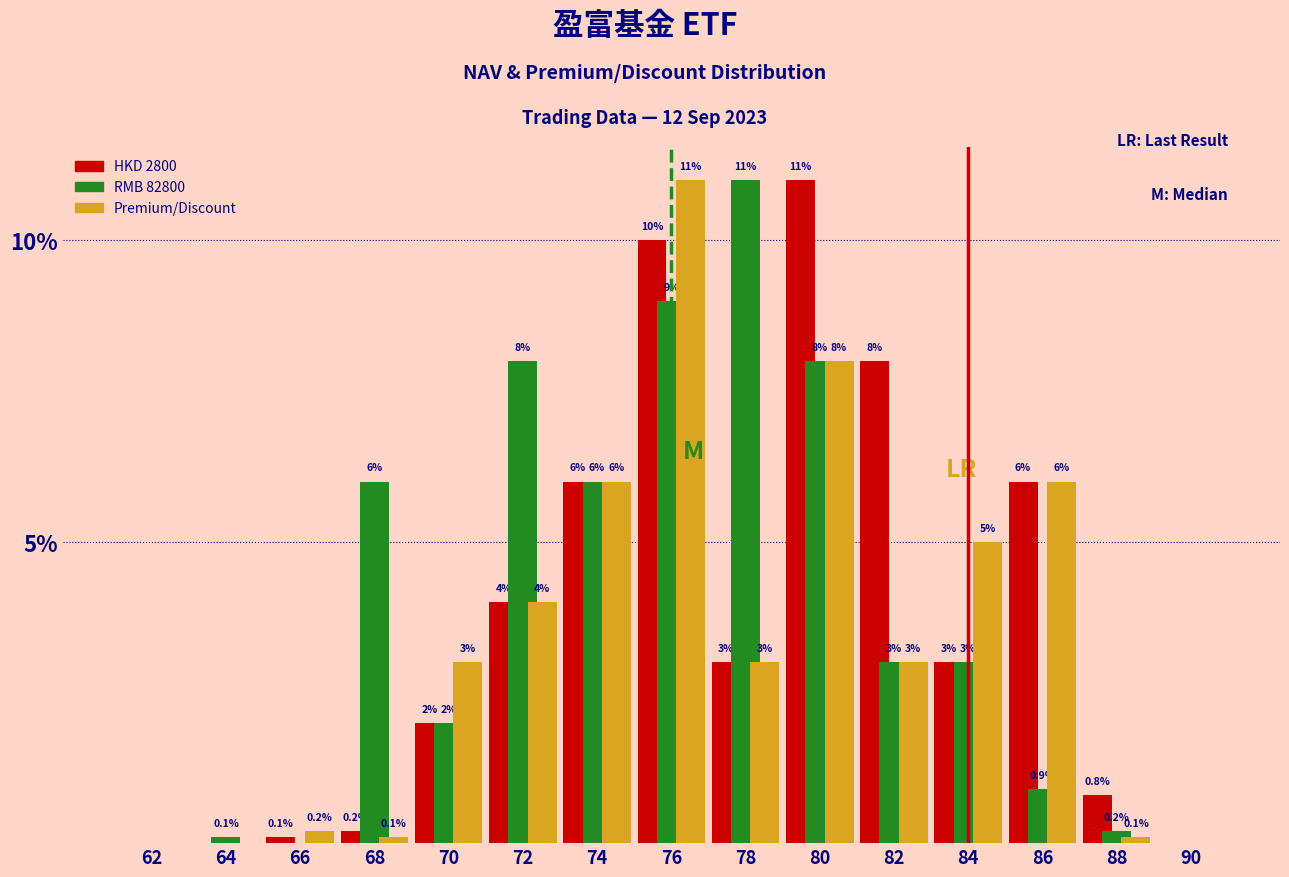

Reading right to left, list all the values displayed in this chart.

HKD 2800: 90=0.0	88=0.8	86=6.0	84=3.0	82=8.0	80=11.0	78=3.0	76=10.0	74=6.0	72=4.0	70=2.0	68=0.2	66=0.1	64=0.0	62=0.0
RMB 82800: 90=0.0	88=0.2	86=0.9	84=3.0	82=3.0	80=8.0	78=11.0	76=9.0	74=6.0	72=8.0	70=2.0	68=6.0	66=0.0	64=0.1	62=0.0
Premium/Discount: 90=0.0	88=0.1	86=6.0	84=5.0	82=3.0	80=8.0	78=3.0	76=11.0	74=6.0	72=4.0	70=3.0	68=0.1	66=0.2	64=0.0	62=0.0